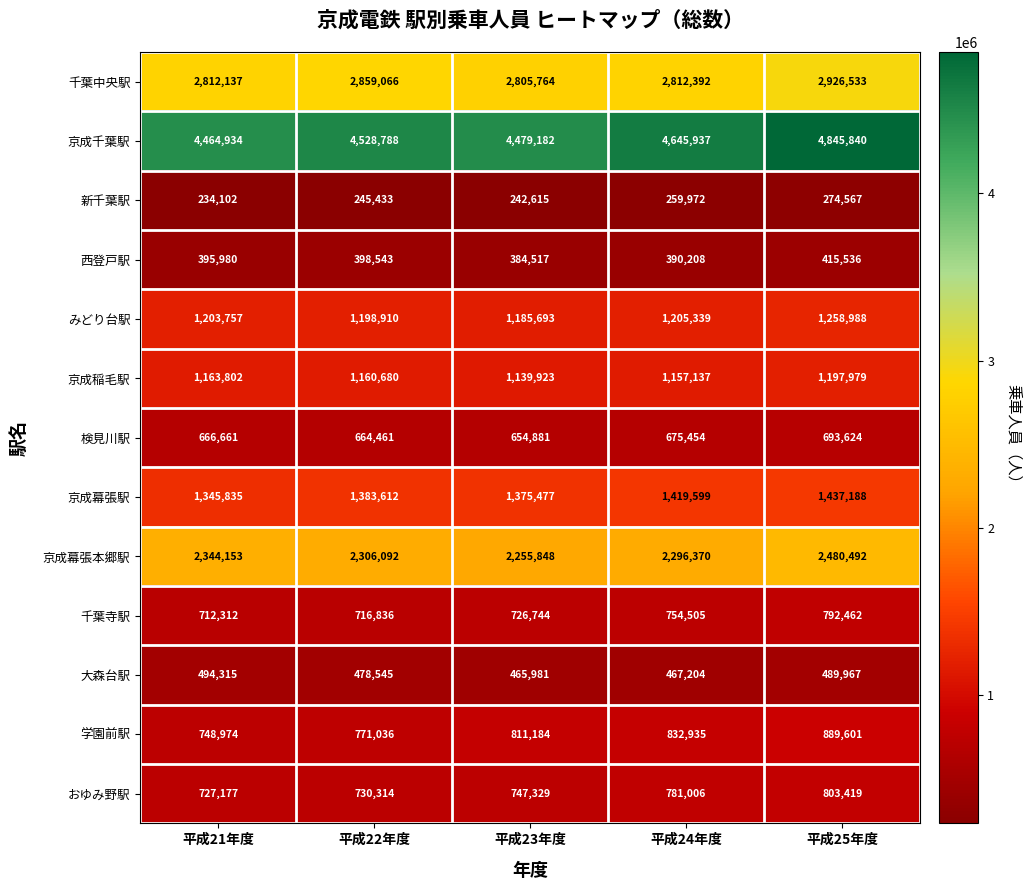

What is the maximum value shown in the chart?

4845840